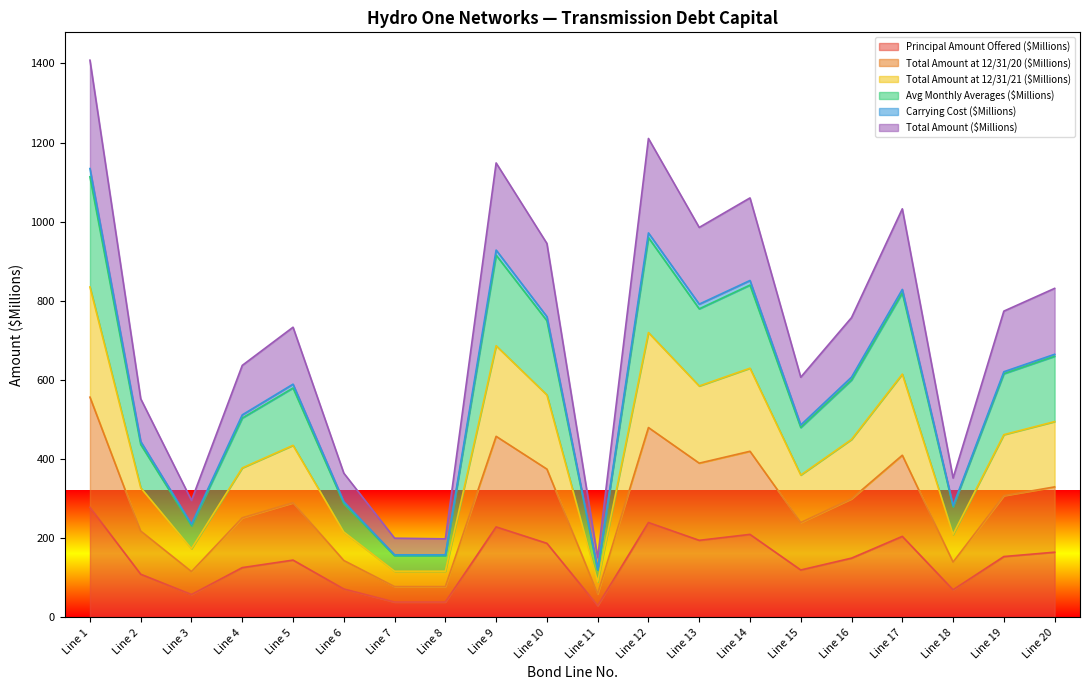

How many lines are shown in the chart?

6